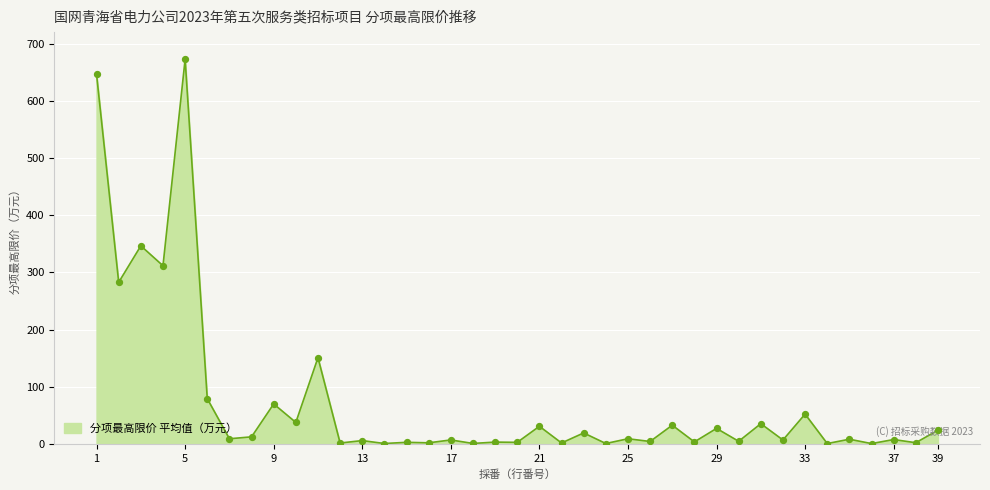

What is the difference between the maximum and minimum values?

671.8